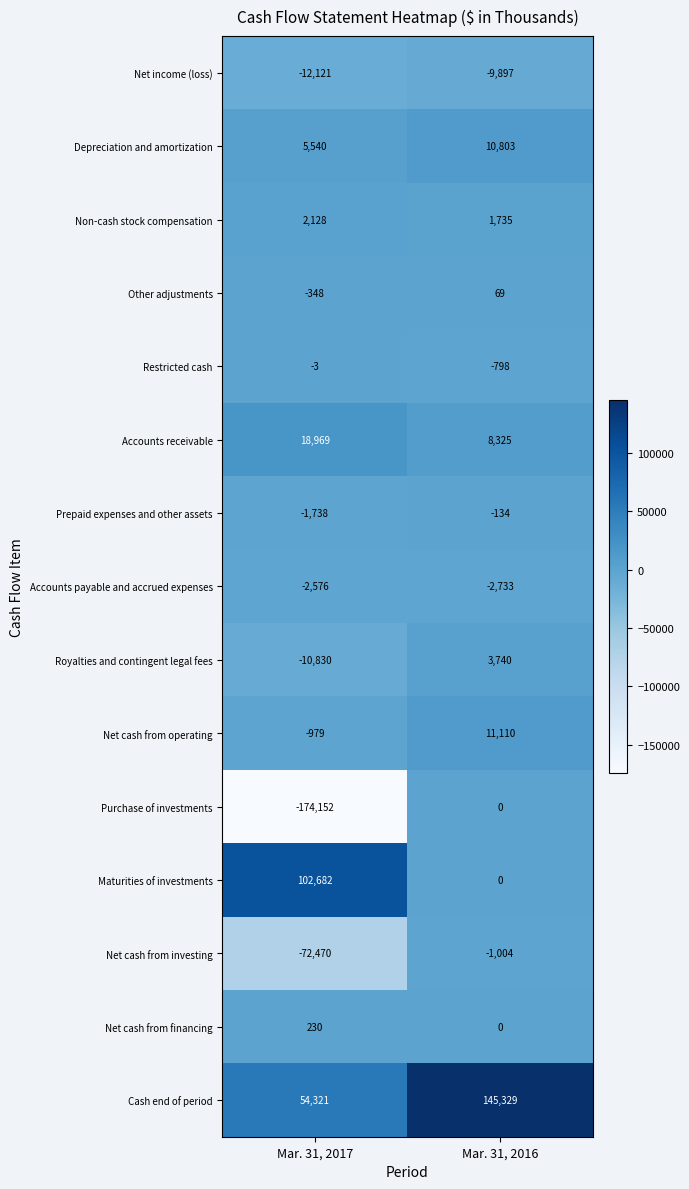

Is it true that Accounts receivable equals 13298 at Mar. 31, 2016?

False